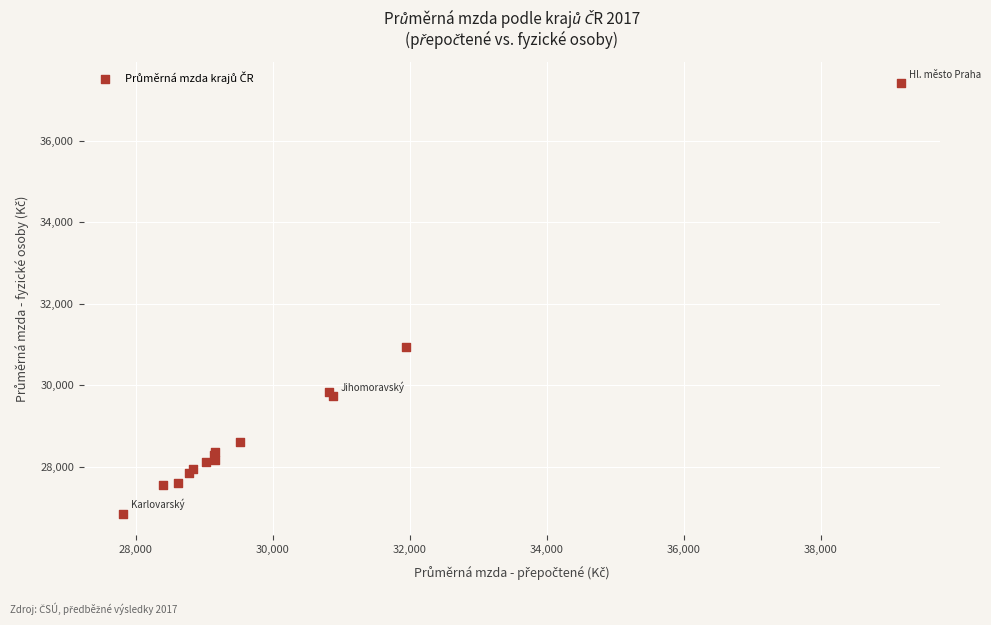

What Y value in the scatter plot is closest to 32132?

30927